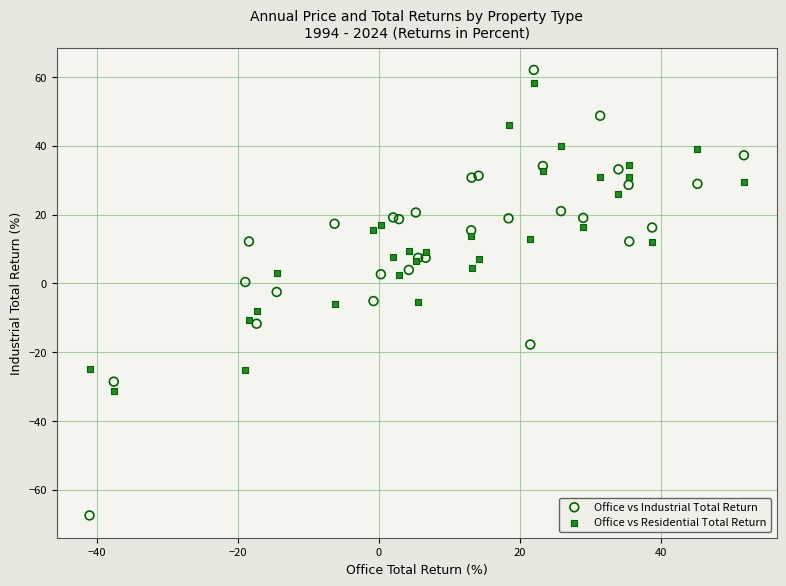

What is the X range (max minus min) for the scatter plot?

92.9